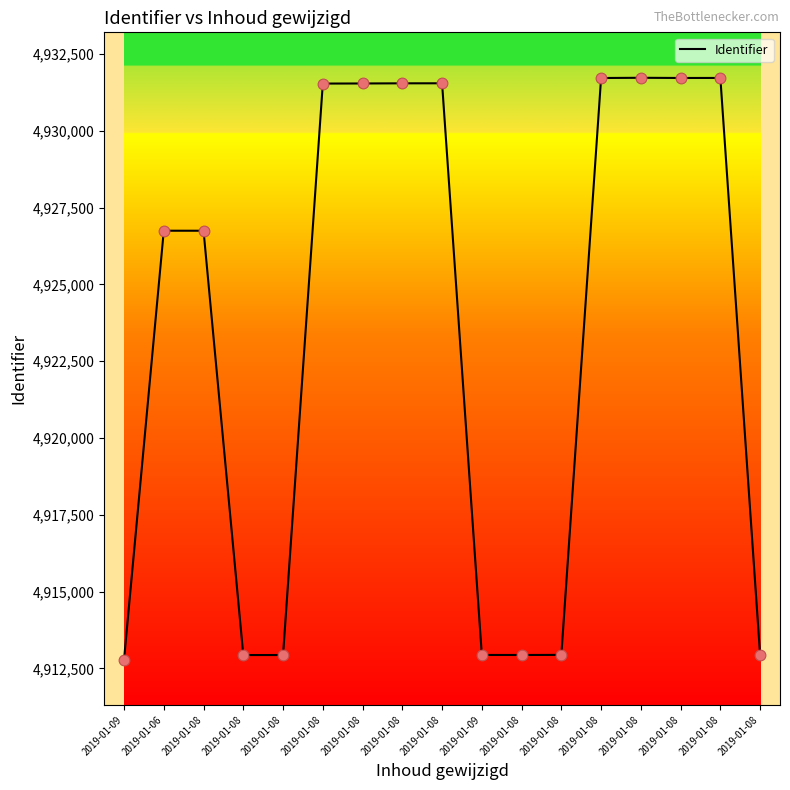

What is the change in value from 2019-01-08 to 2019-01-08?

+18603